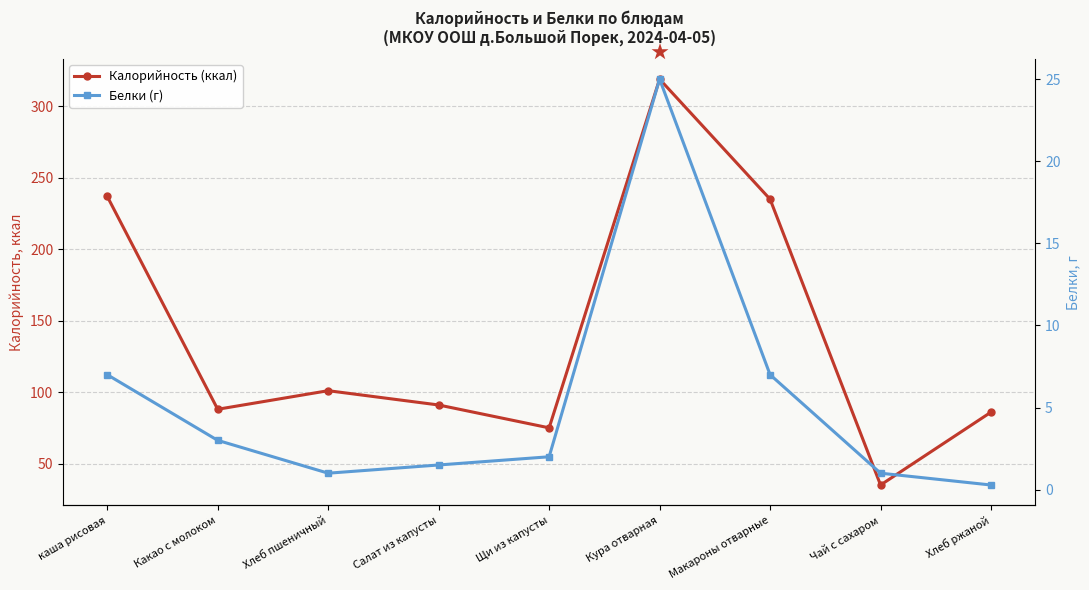

How many lines are shown in the chart?

2